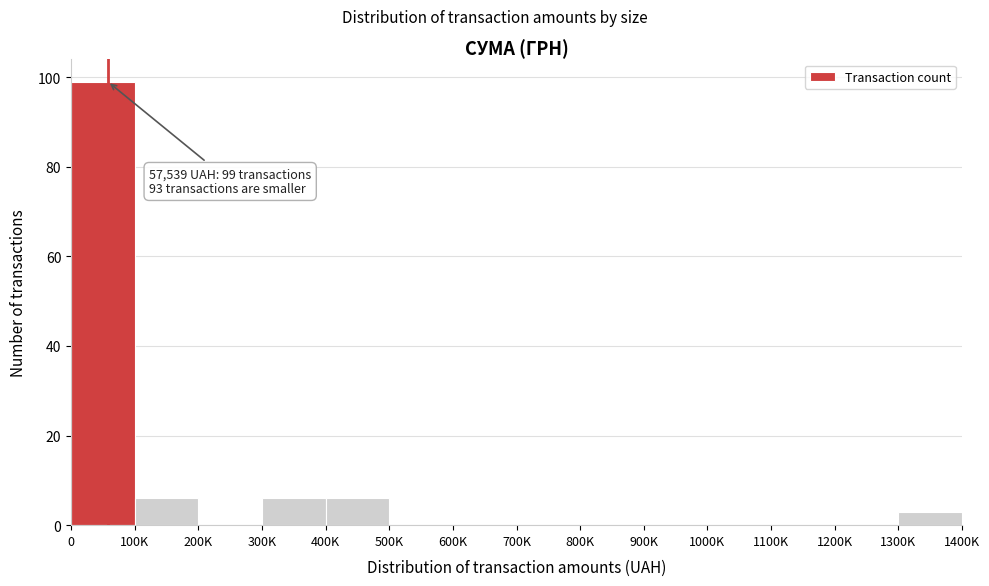

Reading right to left, what are all the values shown in this chart?

1300K=3	1200K=0	1100K=0	1000K=0	900K=0	800K=0	700K=0	600K=0	500K=0	400K=6	300K=6	200K=0	100K=6	0=99